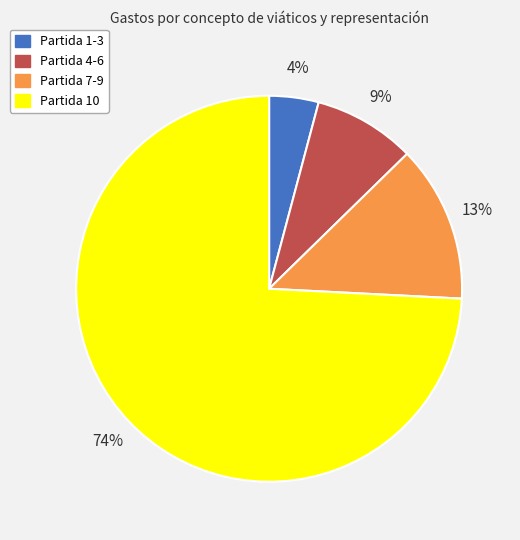

Is it true that Partida 4-6 is 9% of the pie?

True